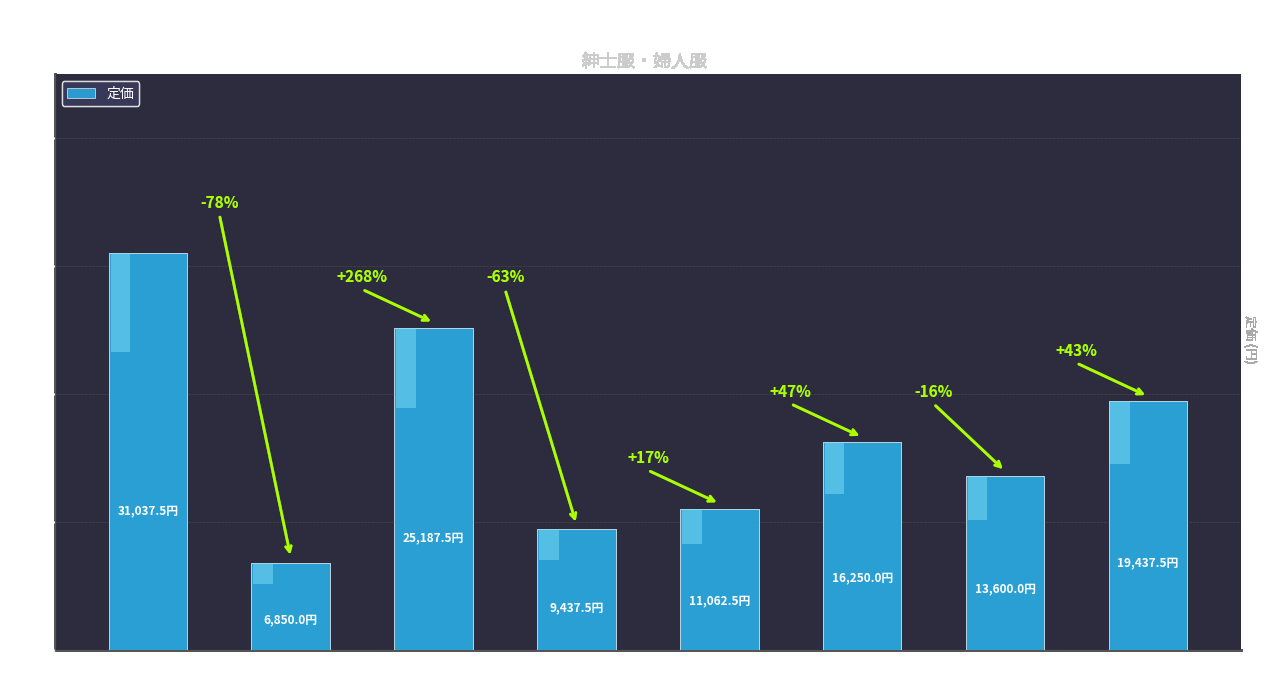

What is the smallest value displayed?

6850.0